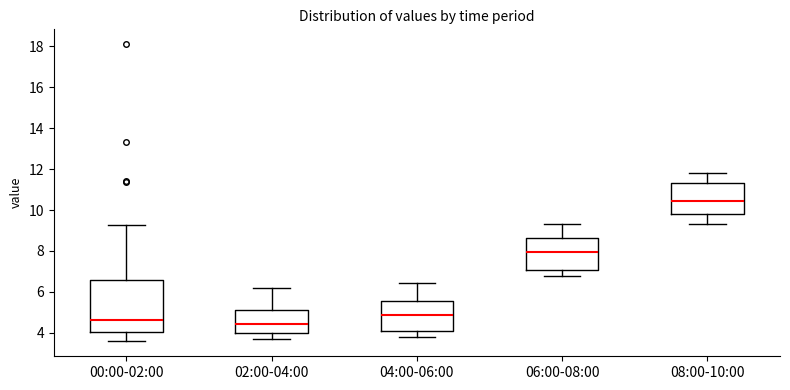

Reading left to right, read every box against the y-axis: the position of its median line, the range the box covers, and the ends of its whiskers. The values are not printed on the chart, so give them approximately, as read against the axis.

00:00-02:00: median 4.6, box 4.0 to 6.6, whiskers 3.6 to 9.2
02:00-04:00: median 4.4, box 4.0 to 5.2, whiskers 3.8 to 6.2
04:00-06:00: median 4.8, box 4.0 to 5.6, whiskers 3.8 to 6.4
06:00-08:00: median 8.0, box 7.0 to 8.6, whiskers 6.8 to 9.4
08:00-10:00: median 10.4, box 9.8 to 11.4, whiskers 9.4 to 11.8